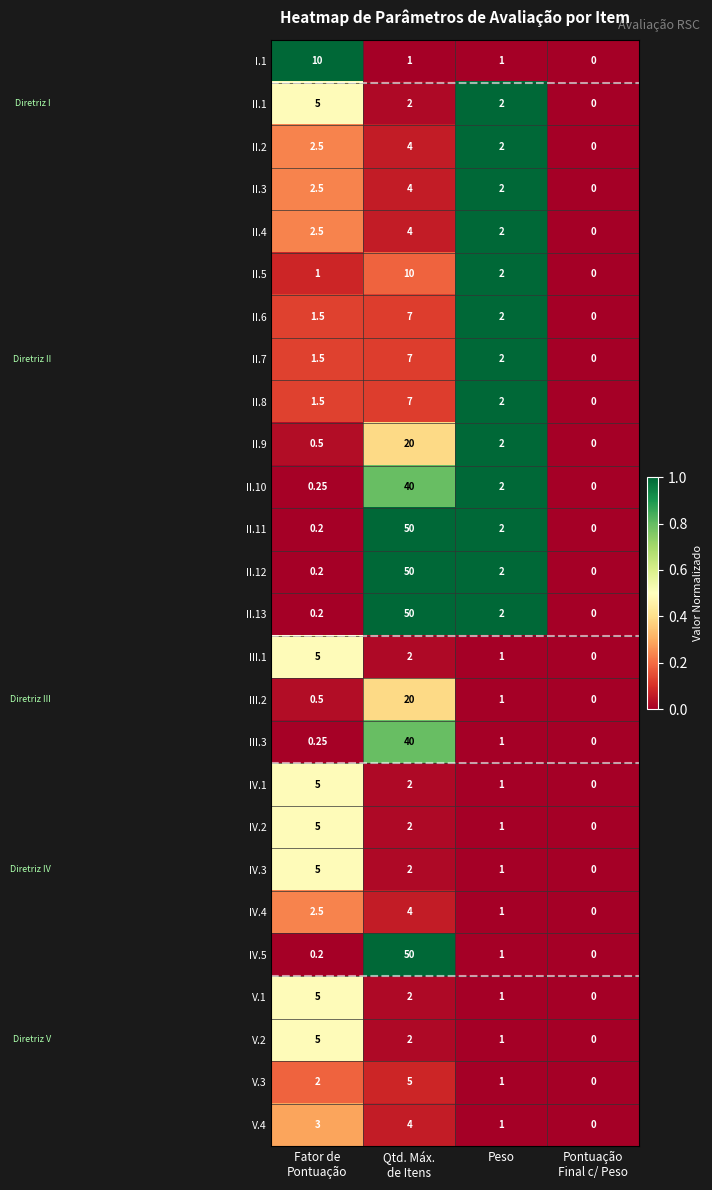

How many data points in IV.4 are above 2?

2